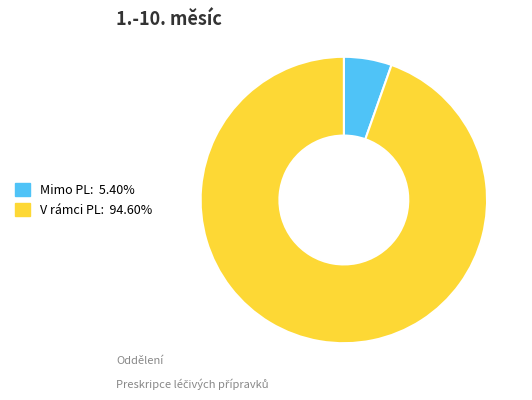

Is the sum of V rámci PL and Mimo PL greater than half?

Yes